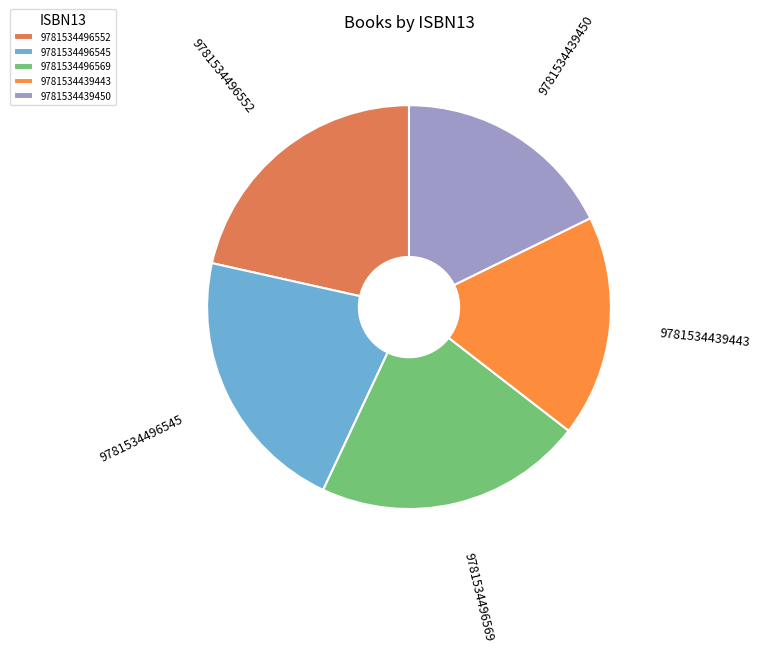

Do 9781534439450 and 9781534496545 together represent more than half of the pie?

No